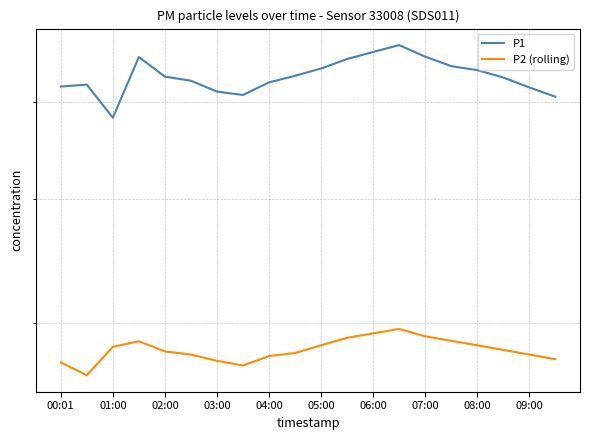

How many data points in P2 (rolling) are less than 28?

8